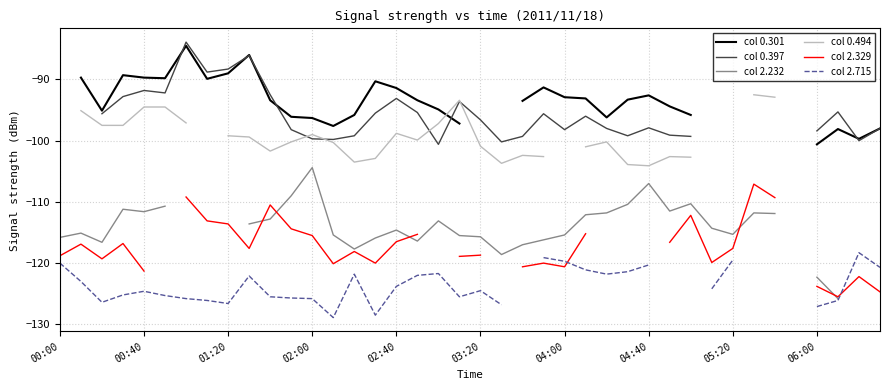

True or false: col 2.329 and col 0.397 intersect in this chart.

False